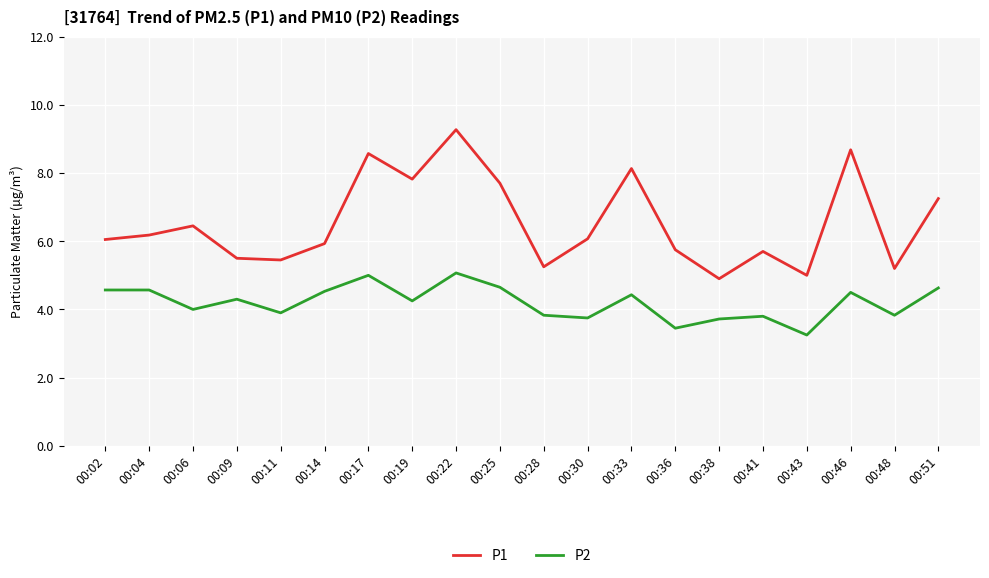

True or false: P2 and P1 intersect in this chart.

False